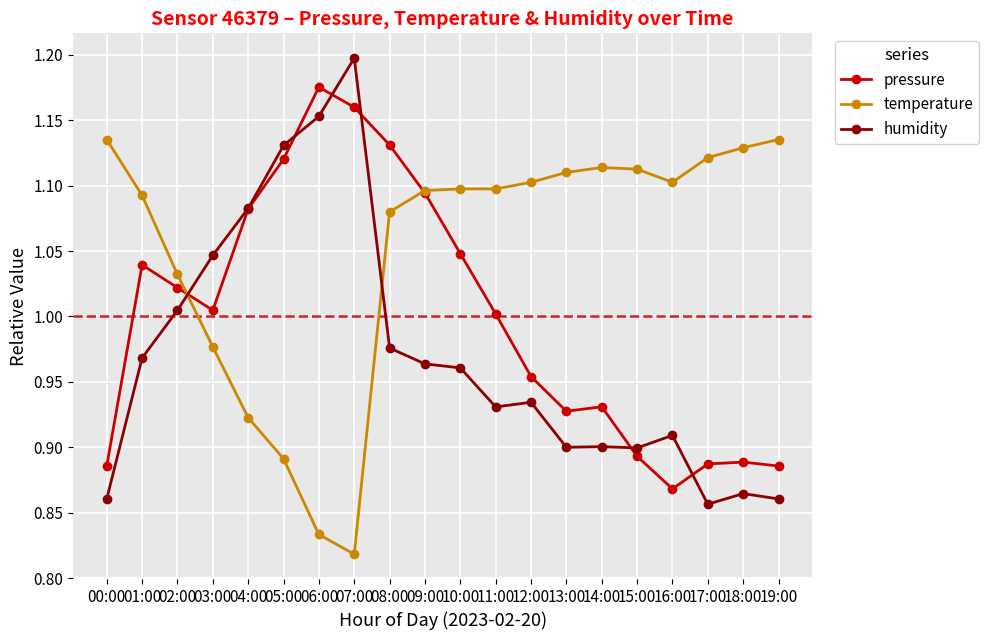

At which category is the sum across all series the highest?

08:00